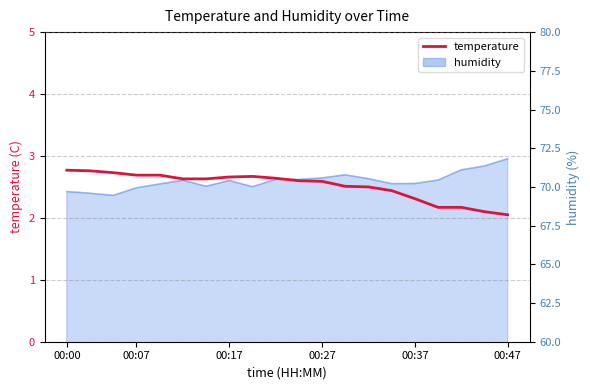

Does the chart have visible grid lines?

Yes